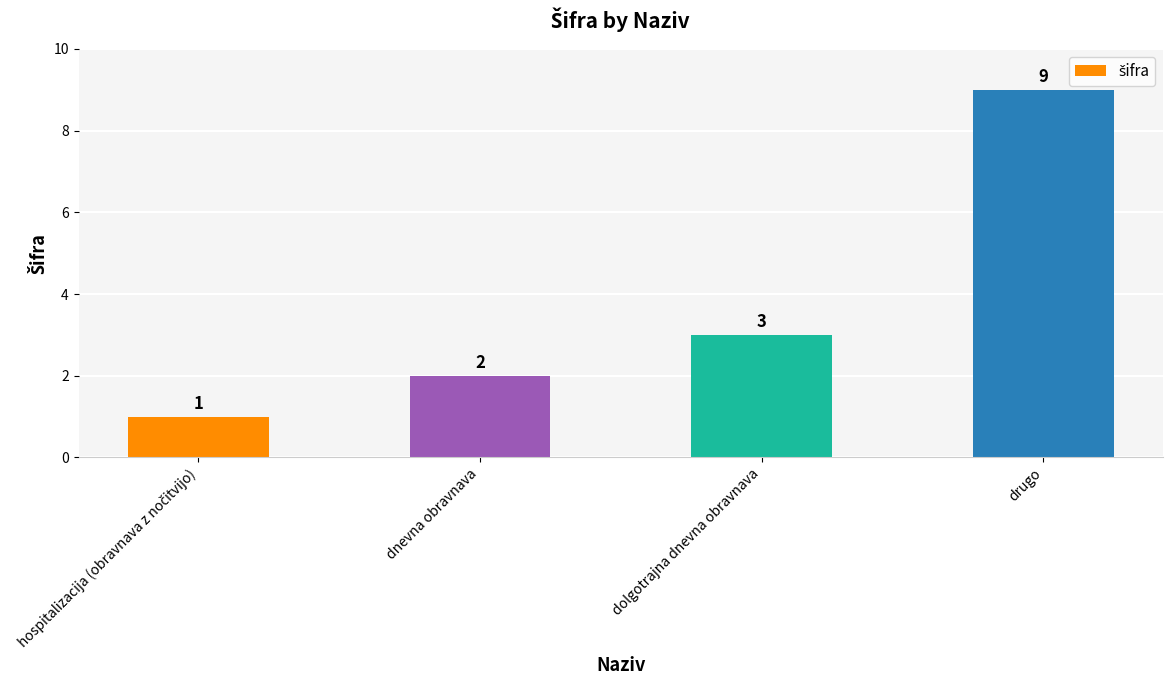

What is the difference between the maximum and second lowest values?

7